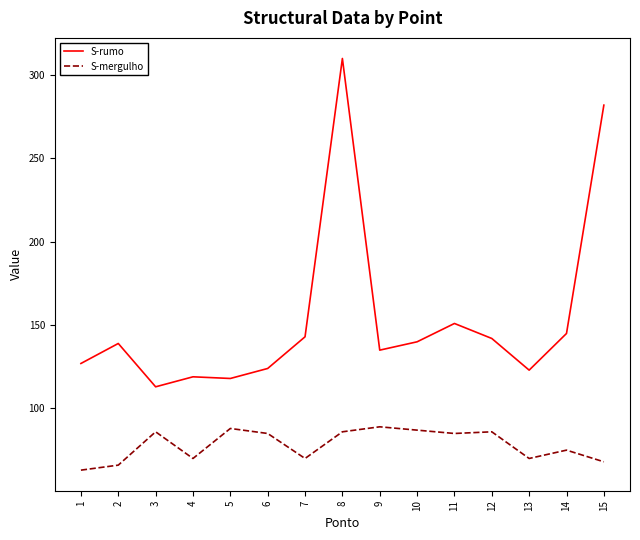

The value of S-rumo at 10 is 183. True or false?

False